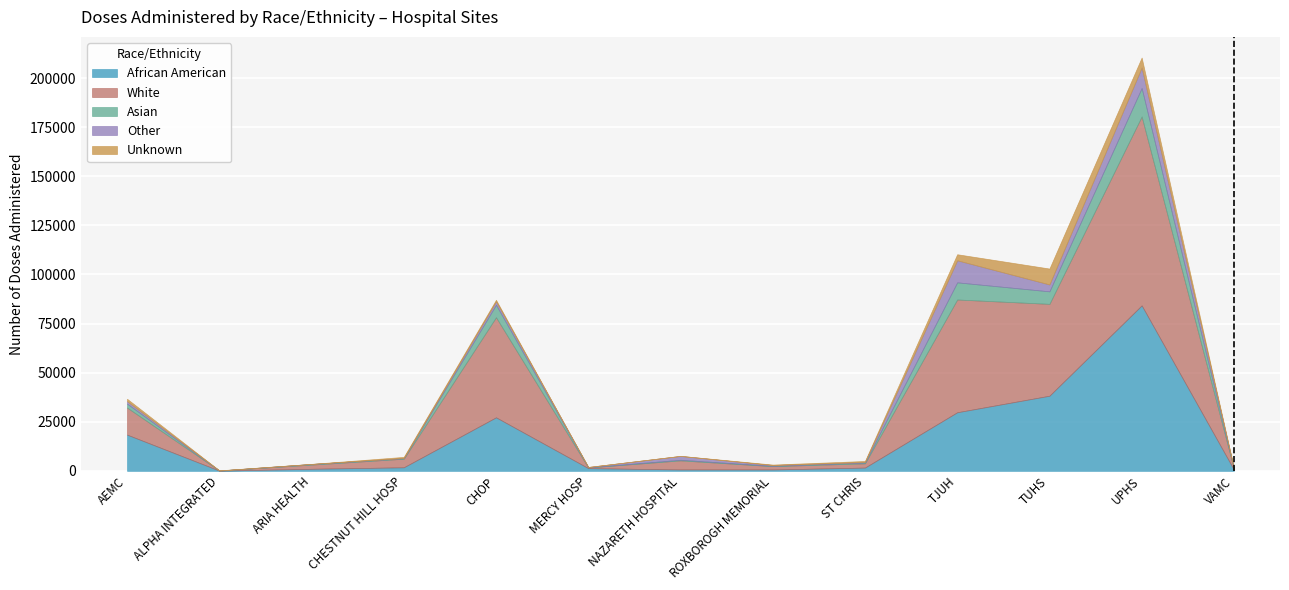

In White, how many points are lower than both neighbors (excluding endpoints)?

4